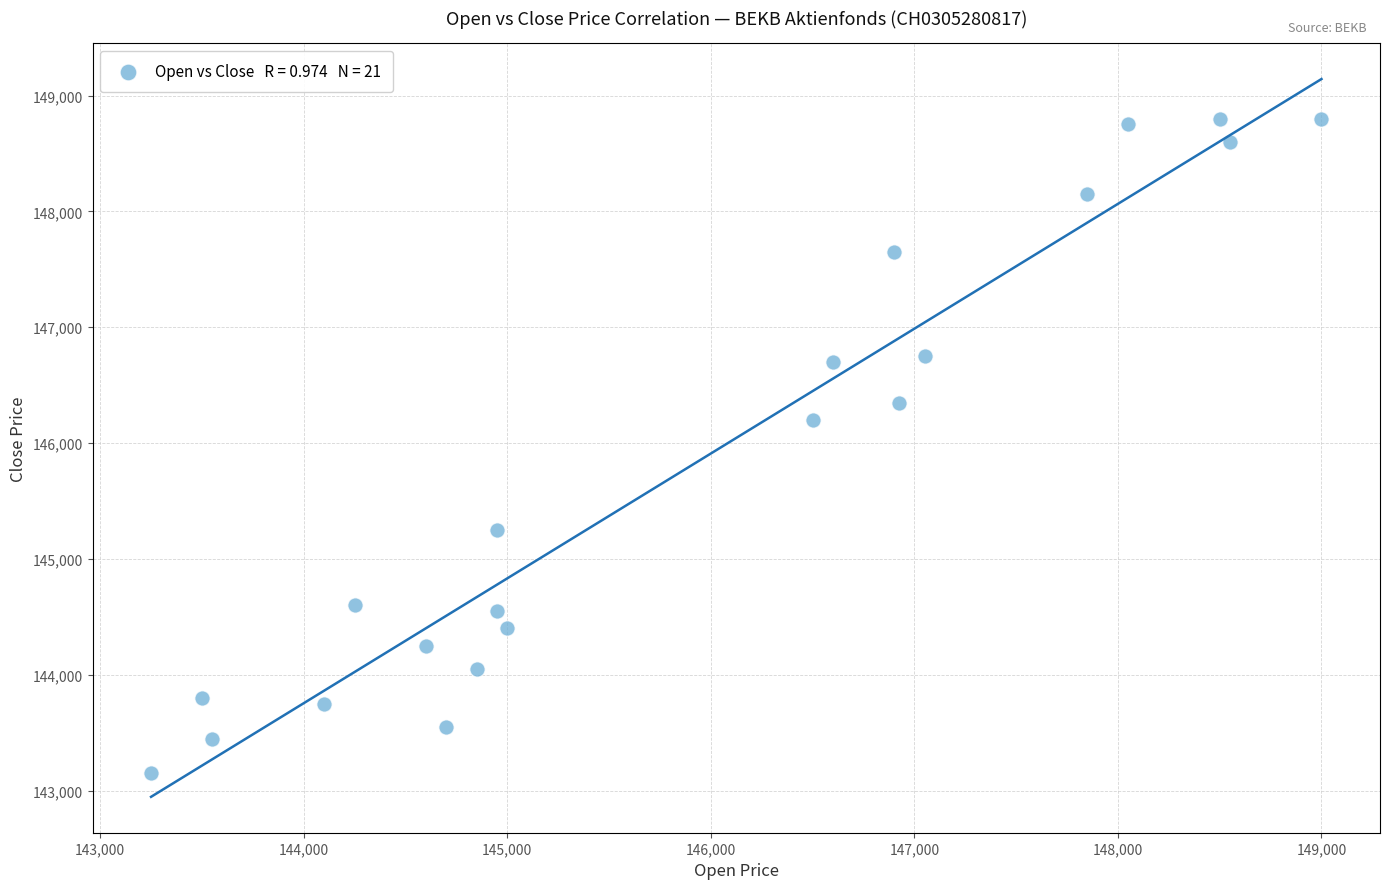

What Y value in the scatter plot is closest to 145975?

146200